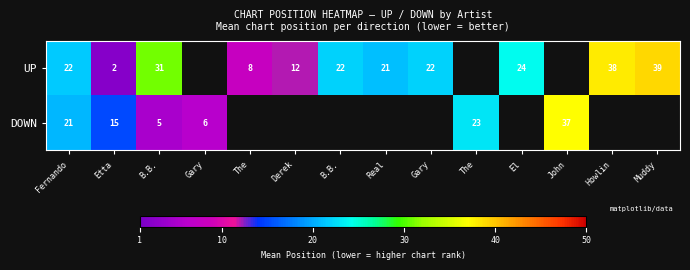

At which label is DOWN closest to 21?

Fernando